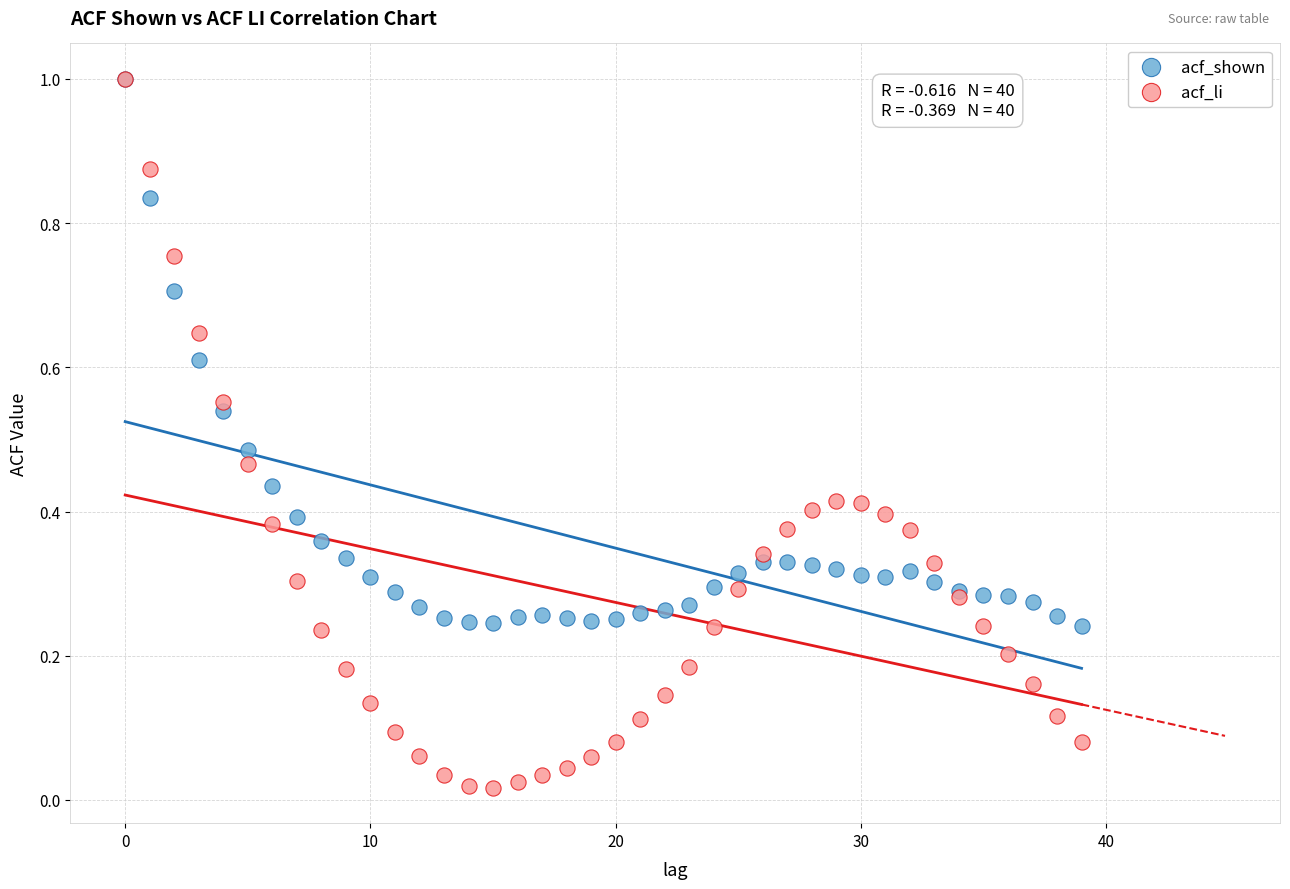

What are all the series names shown in the legend?

acf_shown, acf_li